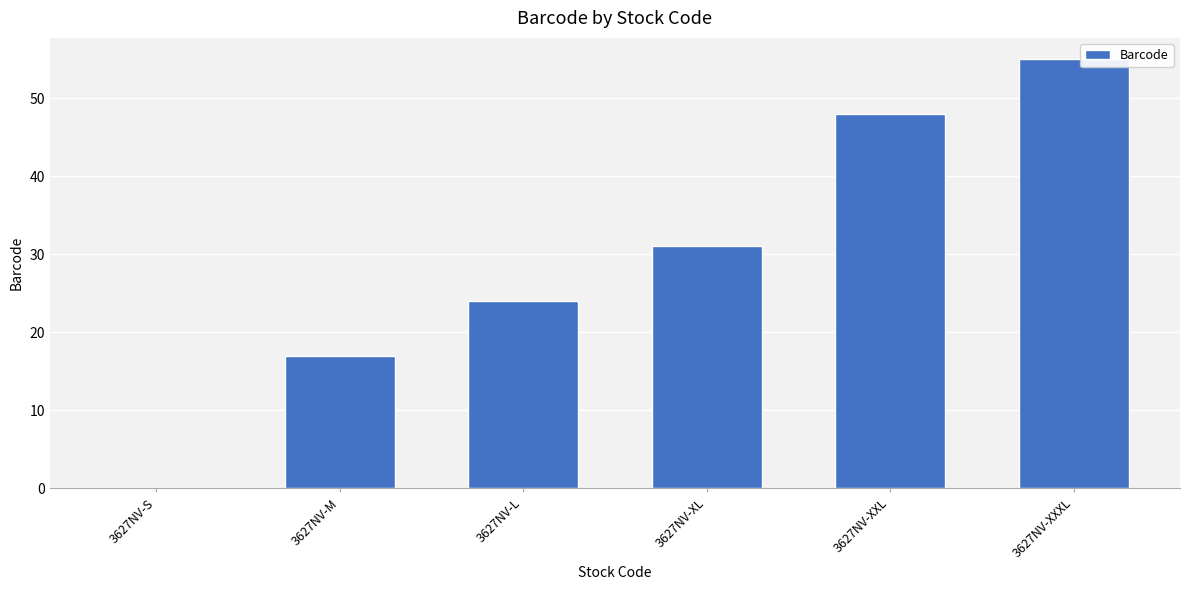

True or false: the data shows 55 at 3627NV-XXXL.

True